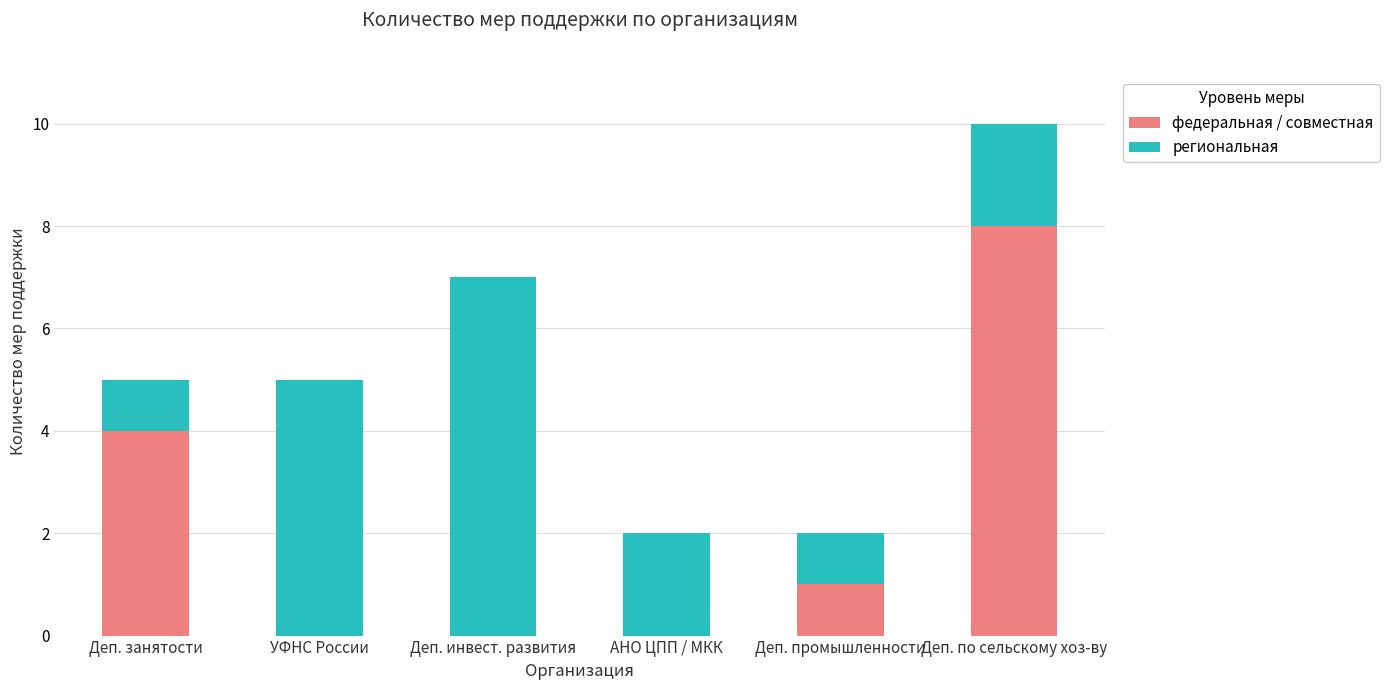

Are the bars grouped side by side (vs. stacked)?

No